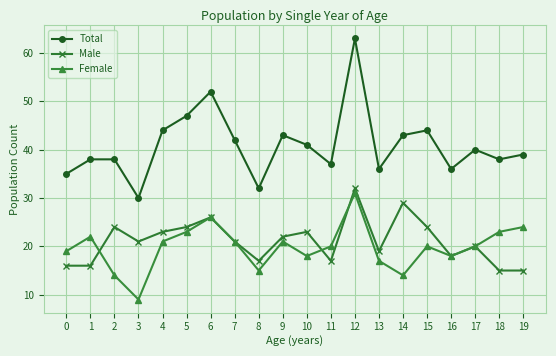

Where does the Male series first go above 21?

2